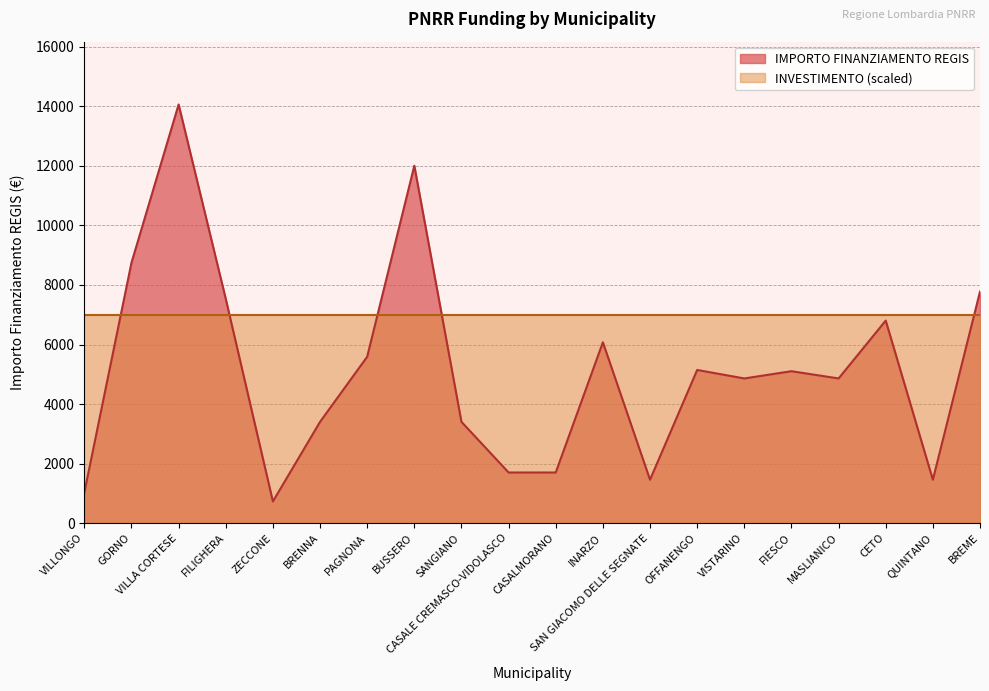

How many data points does each series have?

20